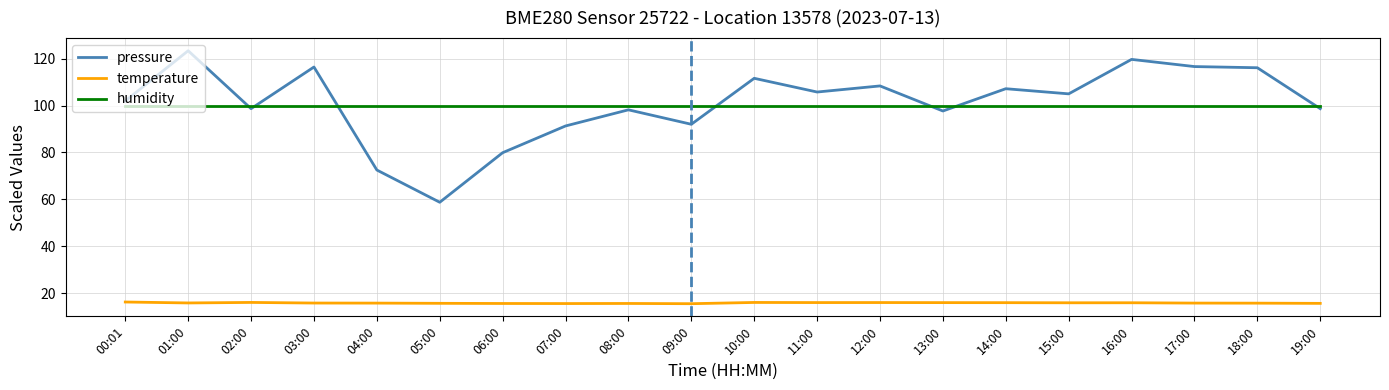

True or false: pressure and temperature intersect in this chart.

False